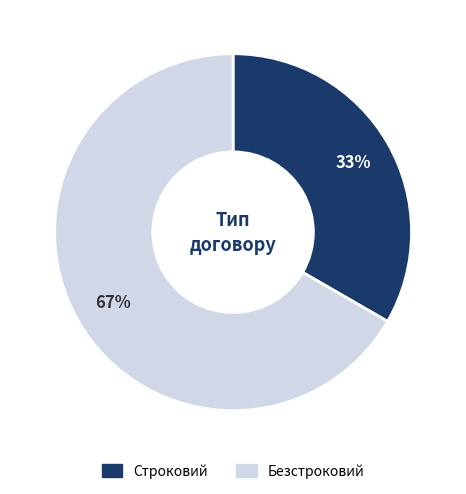

Do Строковий and Безстроковий together represent more than half of the pie?

Yes